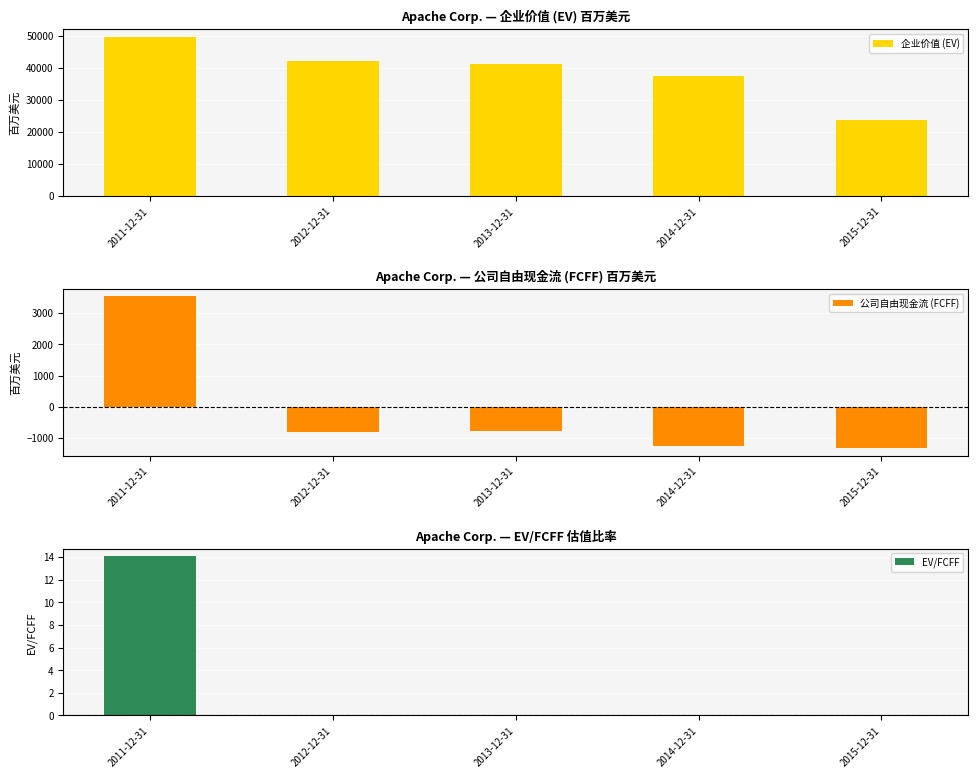

At 2012-12-31, list the series in order from smallest to largest.

公司自由现金流 (FCFF), EV/FCFF, 企业价值 (EV)